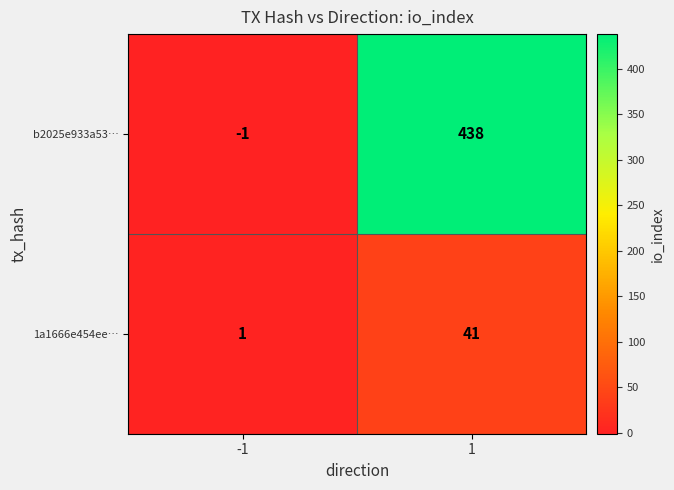

Which label corresponds to the largest value in the chart?

1